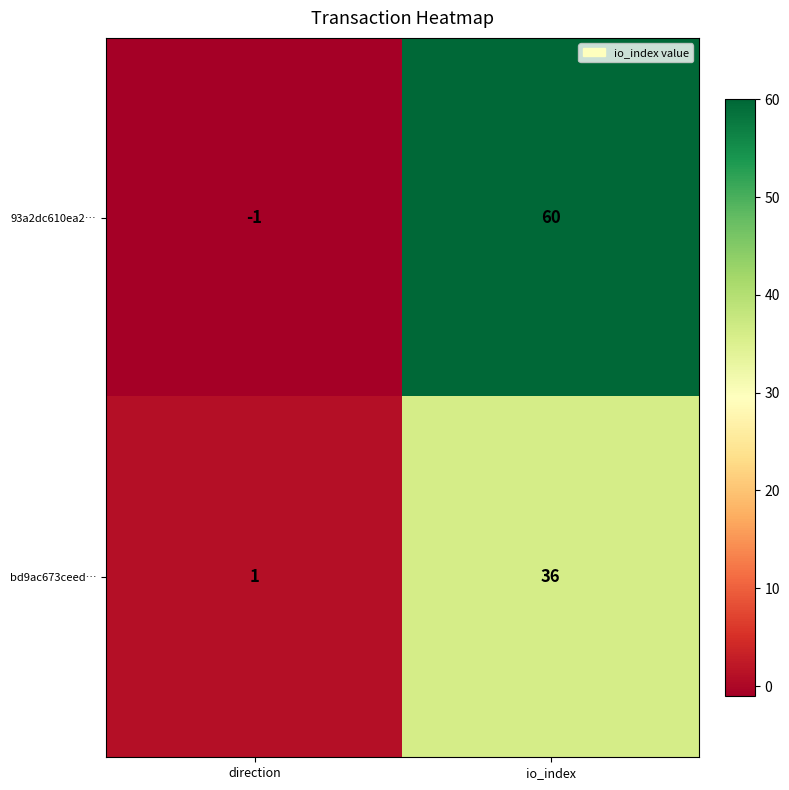

List the series in order of their peak value, highest first.

93a2dc610ea2…, bd9ac673ceed…